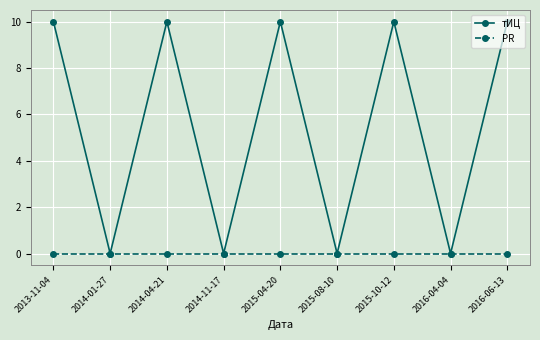

What is the value of the тИЦ point at the 3rd from the left?

10